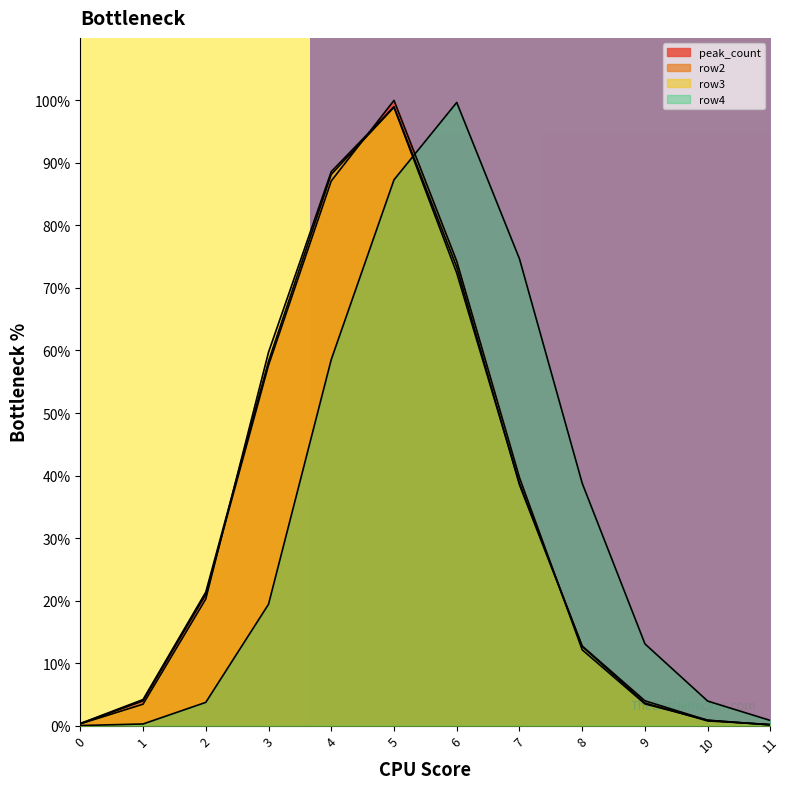

The row3 series shows 5.2 at 1. True or false?

False